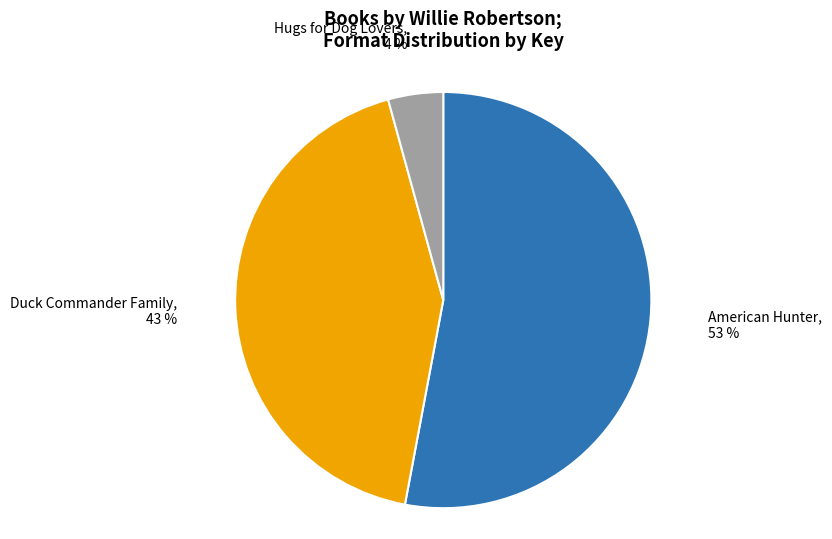

To the nearest percent, what is the difference between the largest and smallest slice percentages?

49%